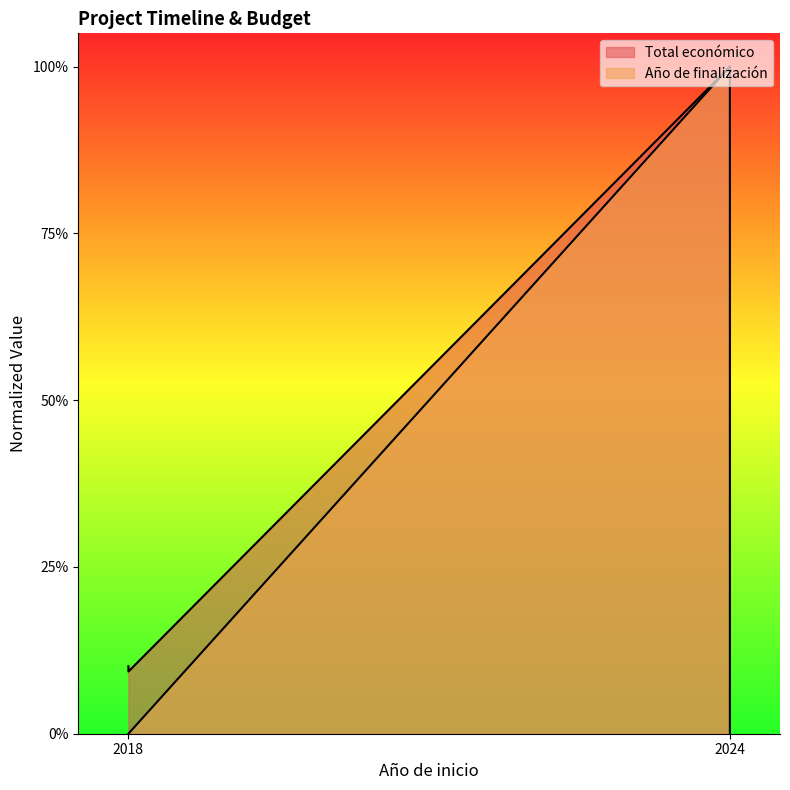

Where is Año de finalización nearest to the value 0?

2018